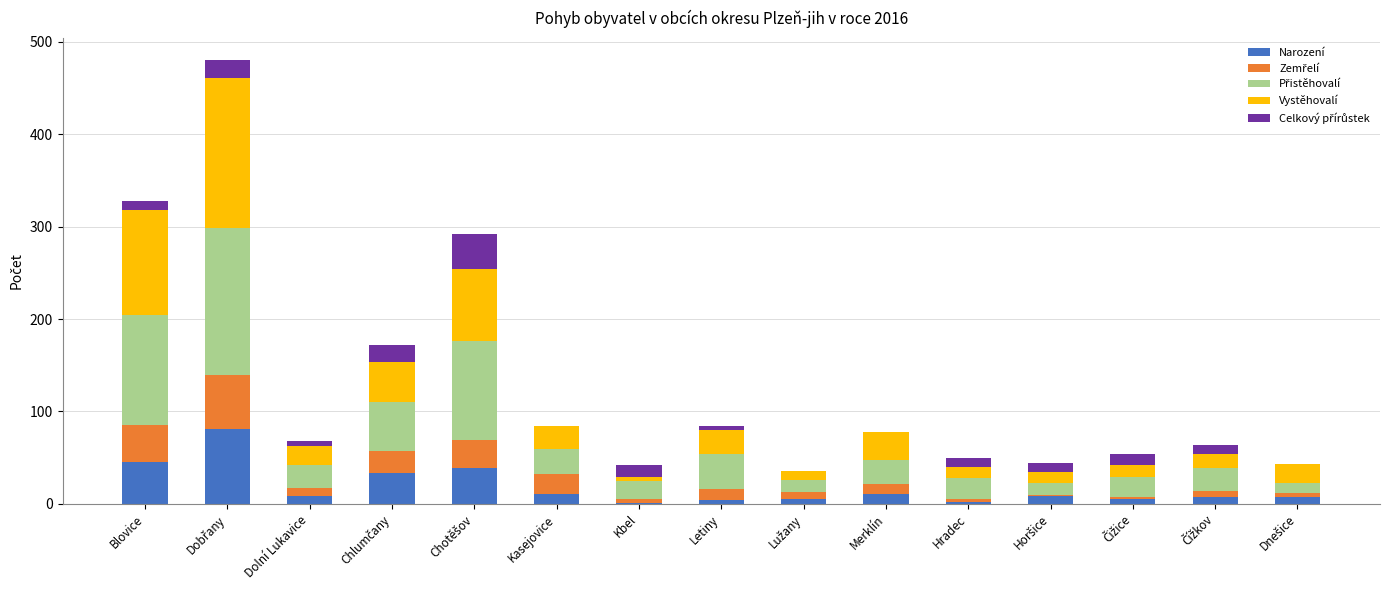

Are the bars grouped side by side (vs. stacked)?

No